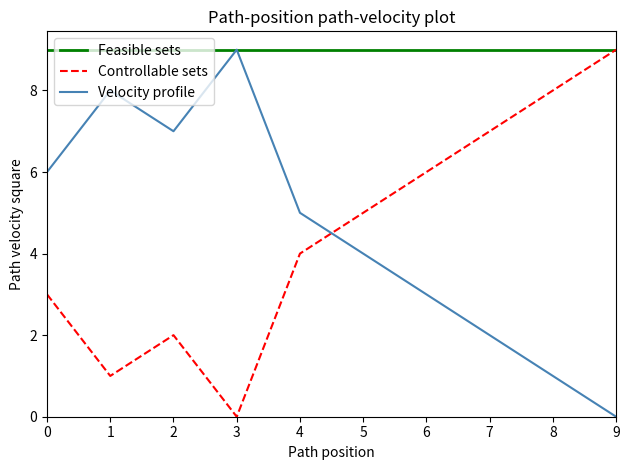

Between which two adjacent categories do Controllable sets and Velocity profile first intersect?

4 and 5